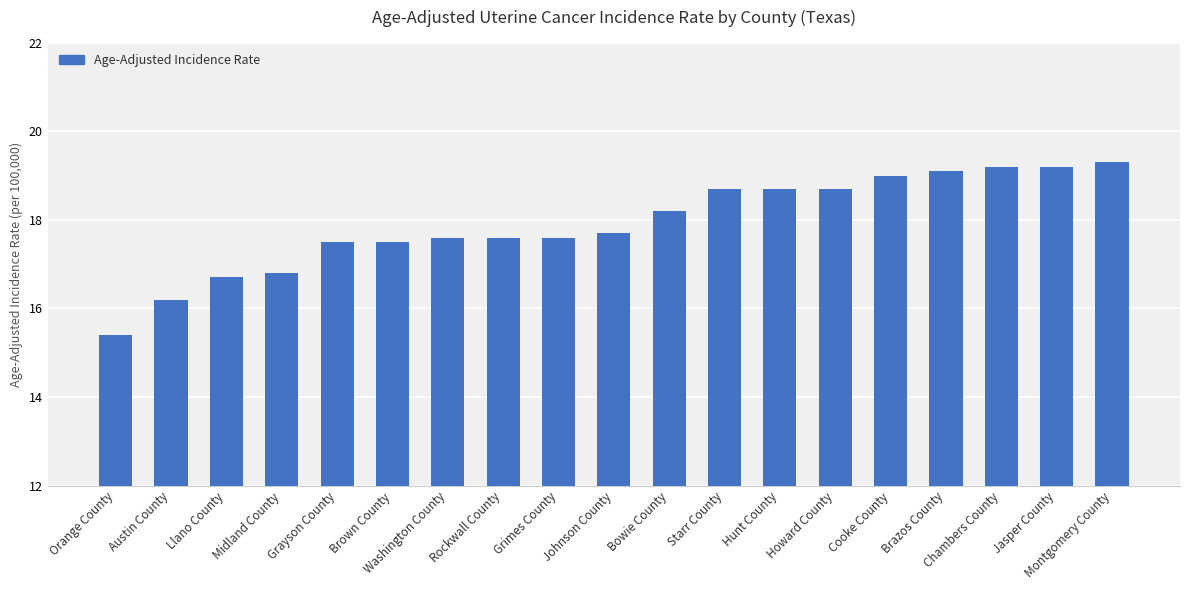

The chart shows a value of 28.4 at Starr County. True or false?

False